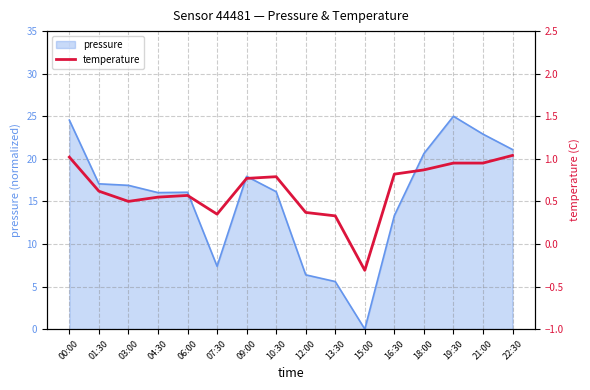

Reading right to left, extract all data points from this chart.

1.0	0.9	0.9	0.9	0.8	-0.3	0.3	0.4	0.8	0.8	0.3	0.6	0.6	0.5	0.6	1.0